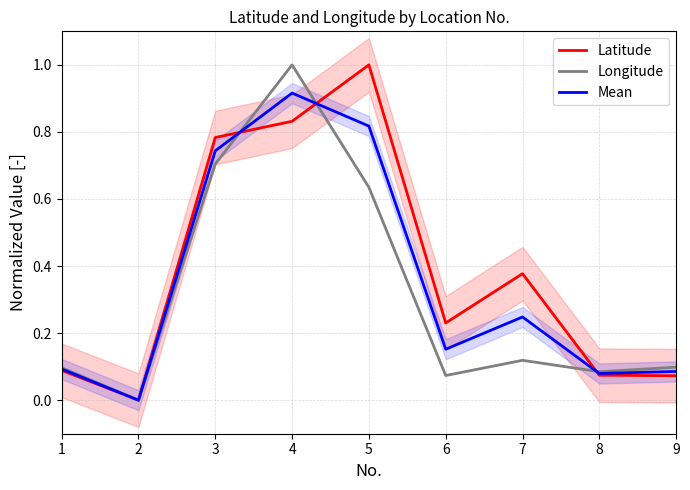

True or false: Longitude has a value of 0.1 at 8.

False